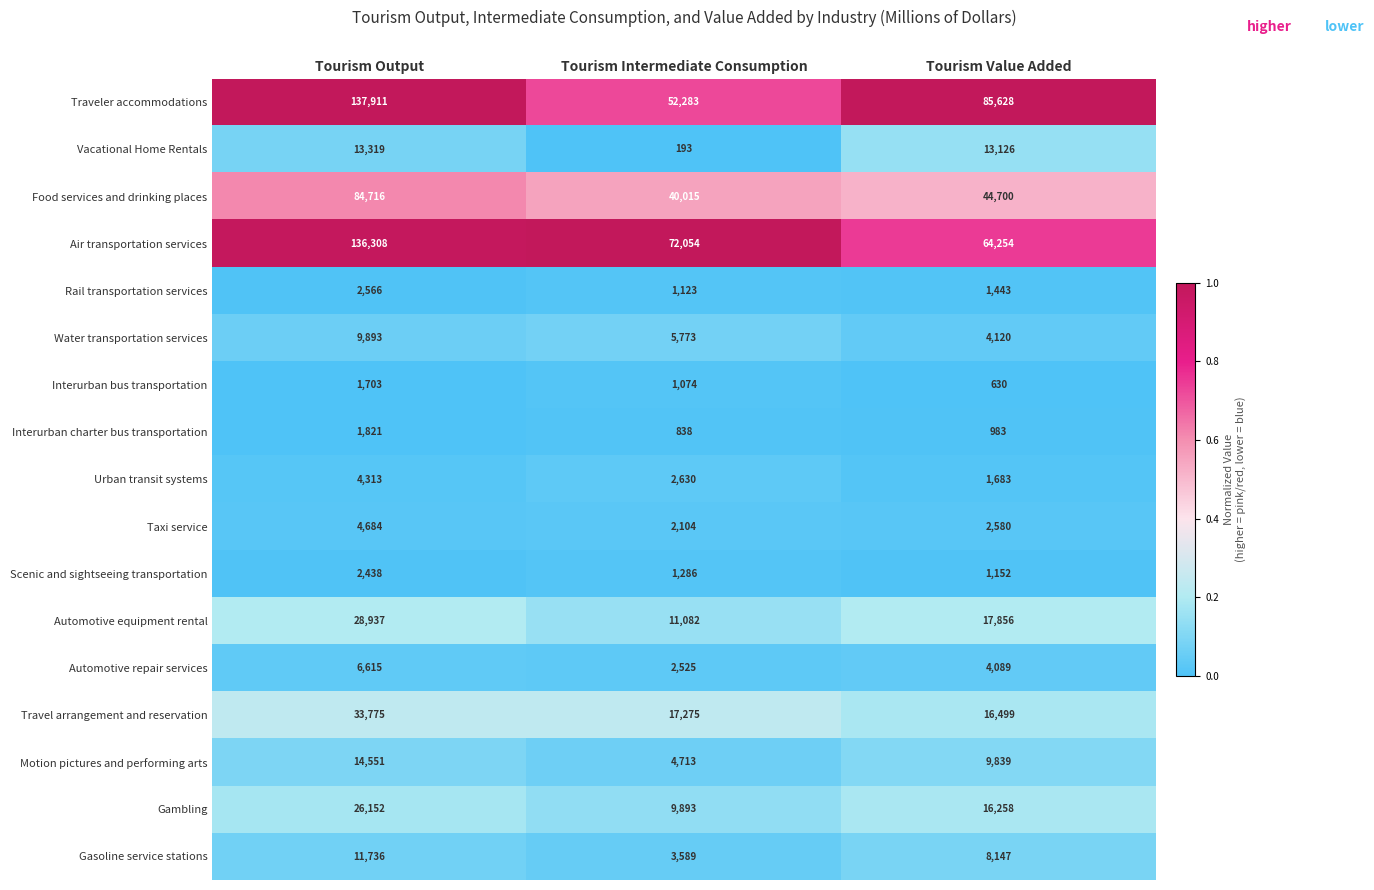

What is the spread (max minus min) of values at Tourism Value Added?

84998